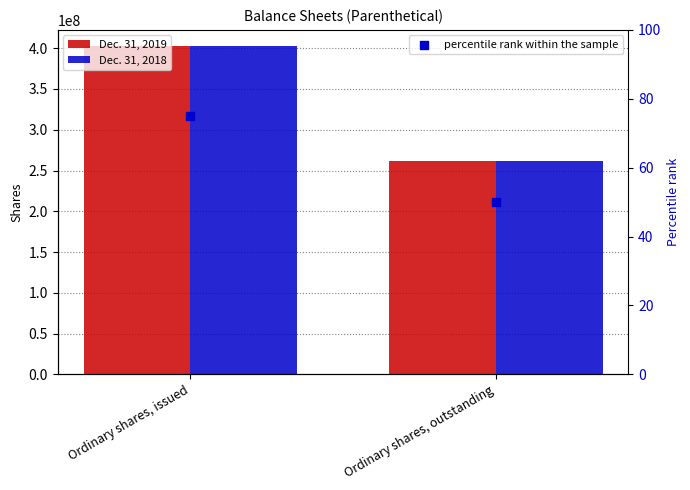

Is the value of percentile rank within the sample at Ordinary shares, outstanding greater than the value of Dec. 31, 2019 at Ordinary shares, outstanding?

No